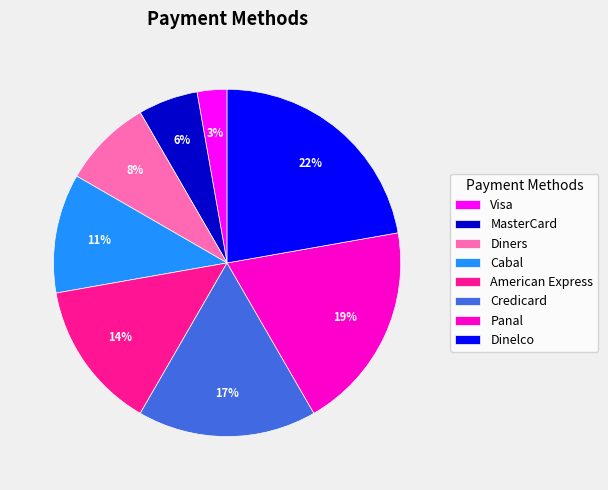

To the nearest percent, what portion does Dinelco represent?

22%